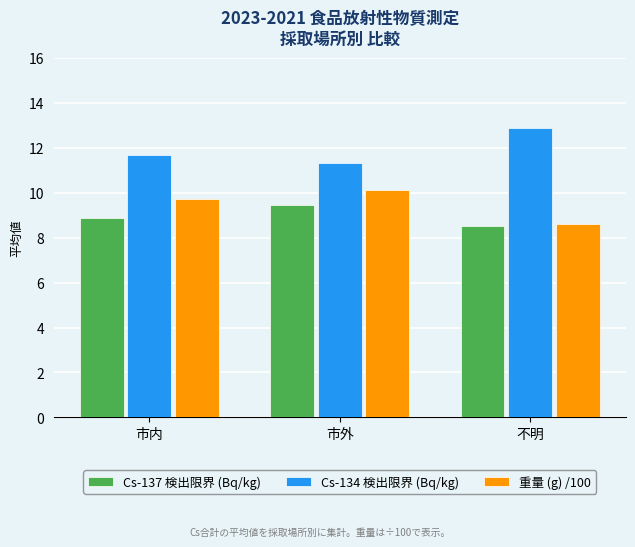

What are all the series names shown in the legend?

Cs-137 検出限界 (Bq/kg), Cs-134 検出限界 (Bq/kg), 重量 (g) /100